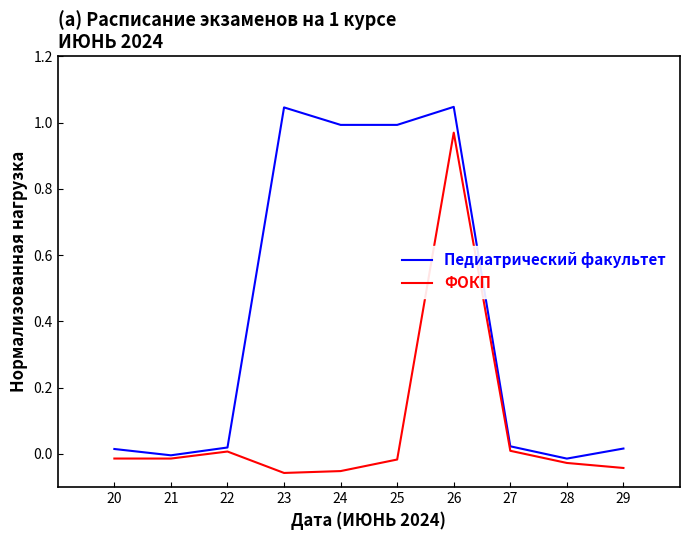

Is this an area chart (filled region under the line)?

No